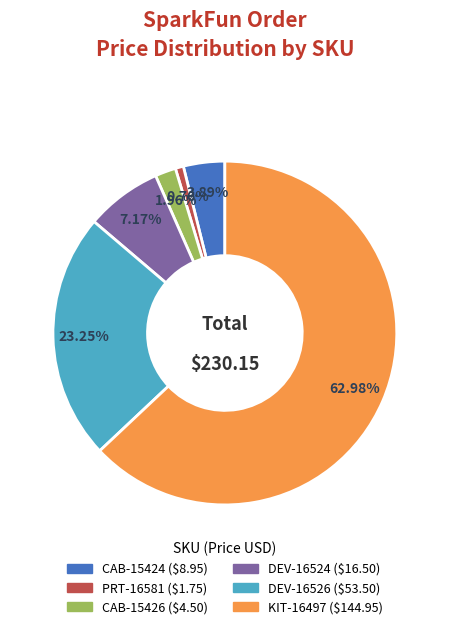

Is it true that KIT-16497 is 68% of the pie?

False